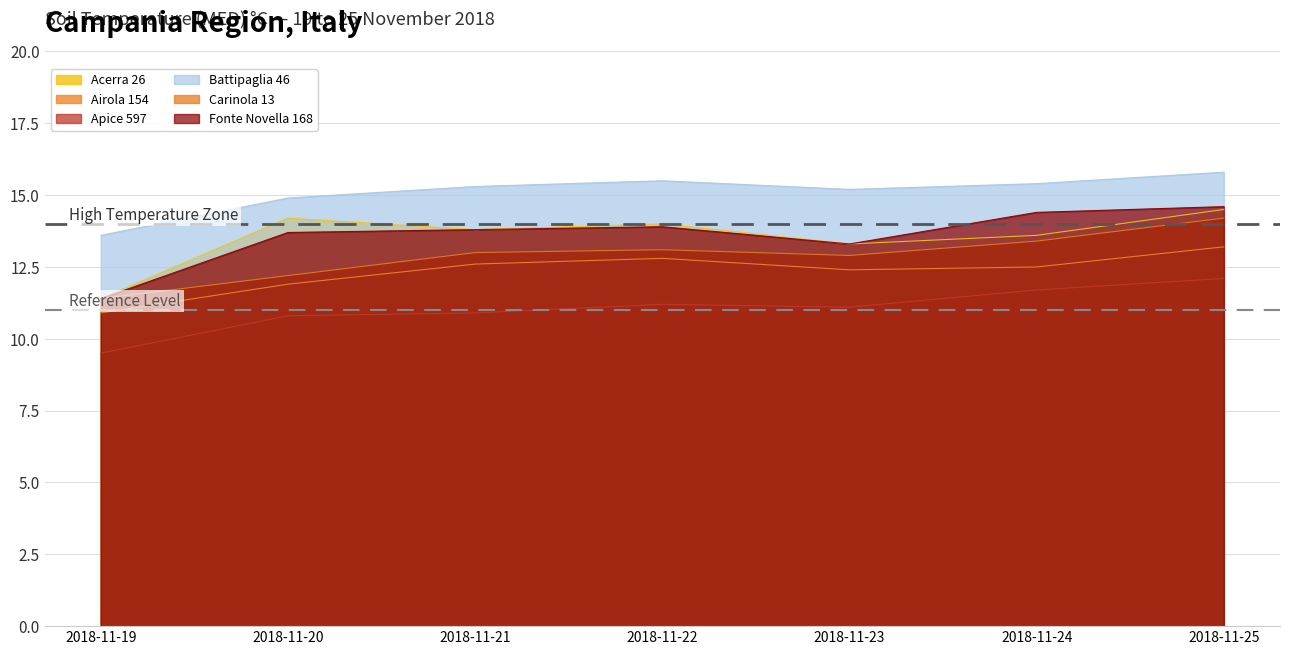

What is the minimum value shown in the chart?

9.5